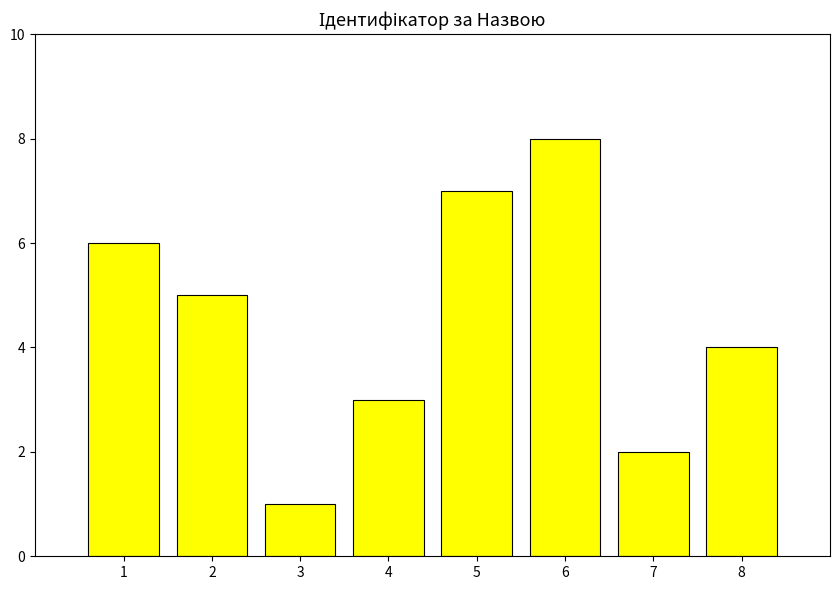

Rank the categories by value from highest to lowest.

6, 5, 1, 2, 8, 4, 7, 3